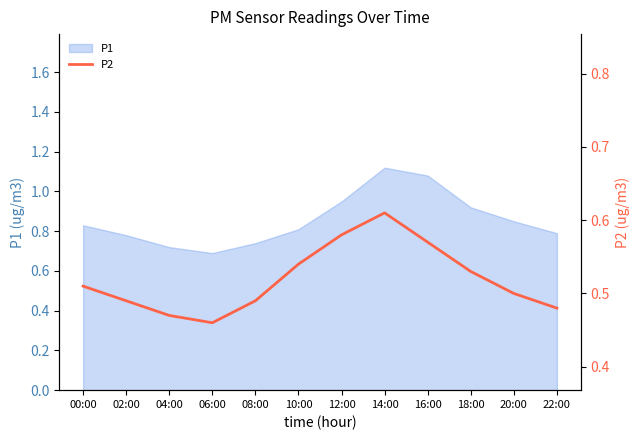

Which category has the lowest value across all series?

06:00